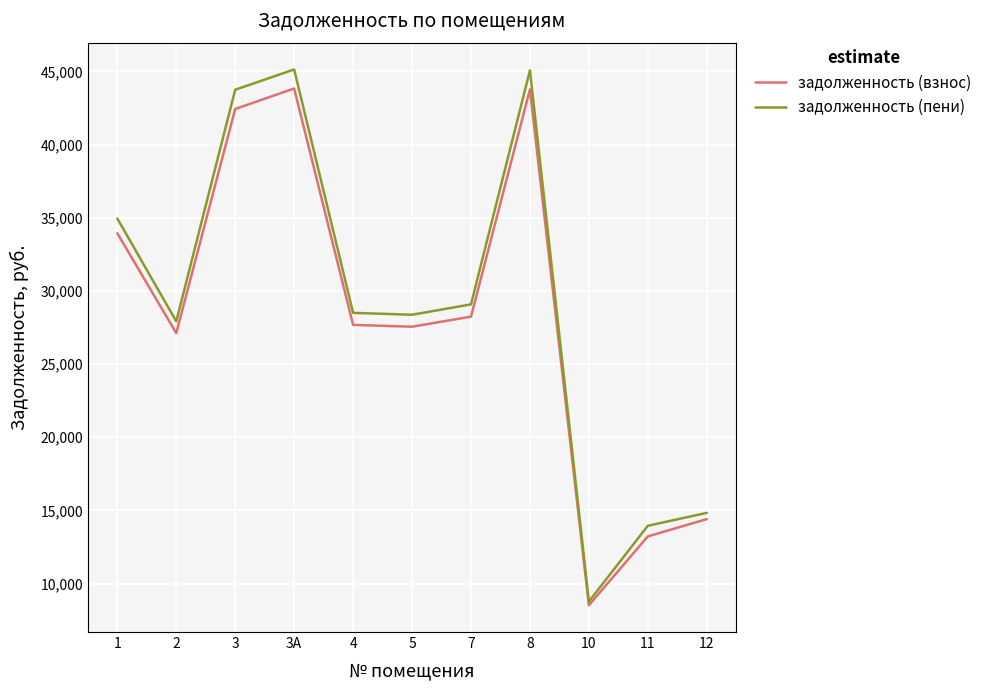

At 2, list the series in order from largest to smallest.

задолженность (пени), задолженность (взнос)